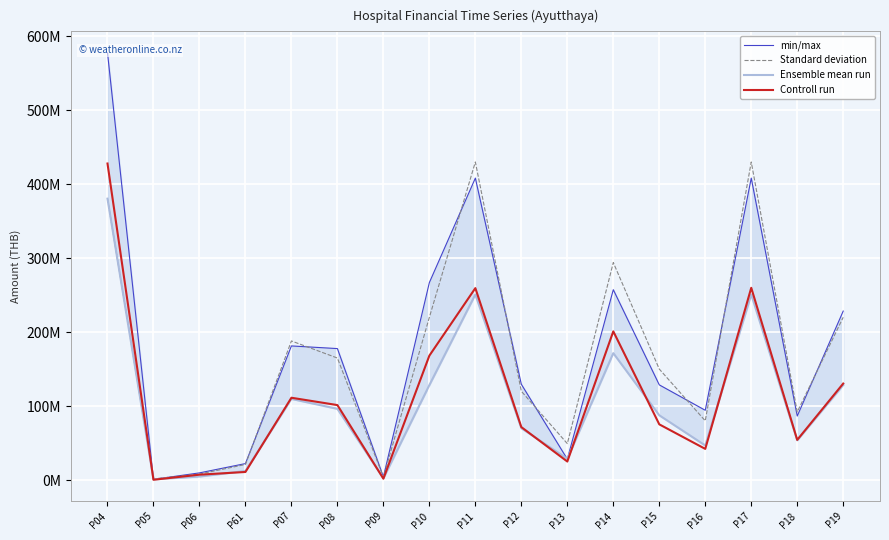

Count the number of data series in this chart.

4